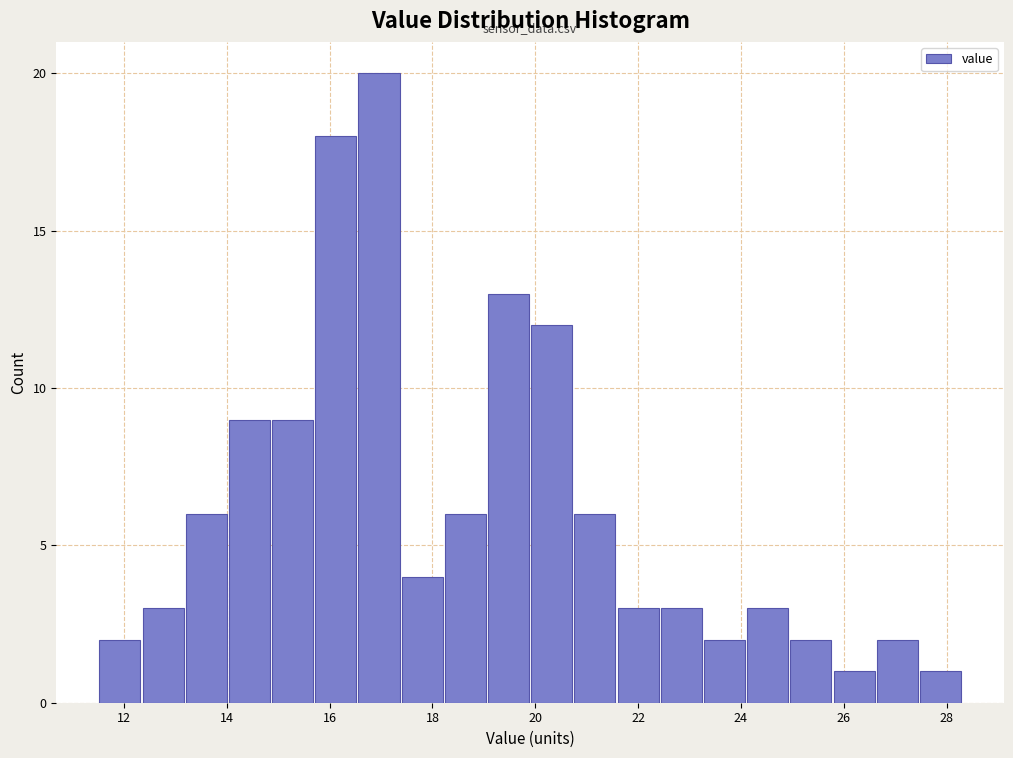

How tall is the bar that spans 19.06 to 19.90 on the x-axis? Neither the bar edges nor the heights are printed on the chart, so give them approximately, as read against the axes.

13